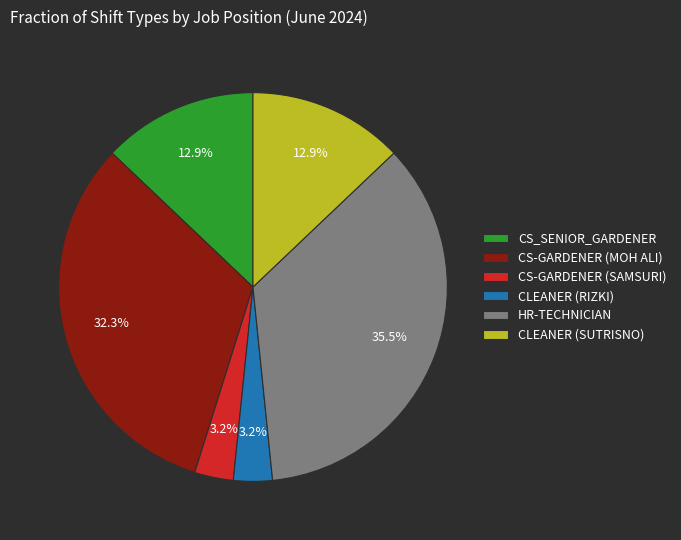

True or false: CS-GARDENER (MOH ALI) accounts for 32% of the total.

True